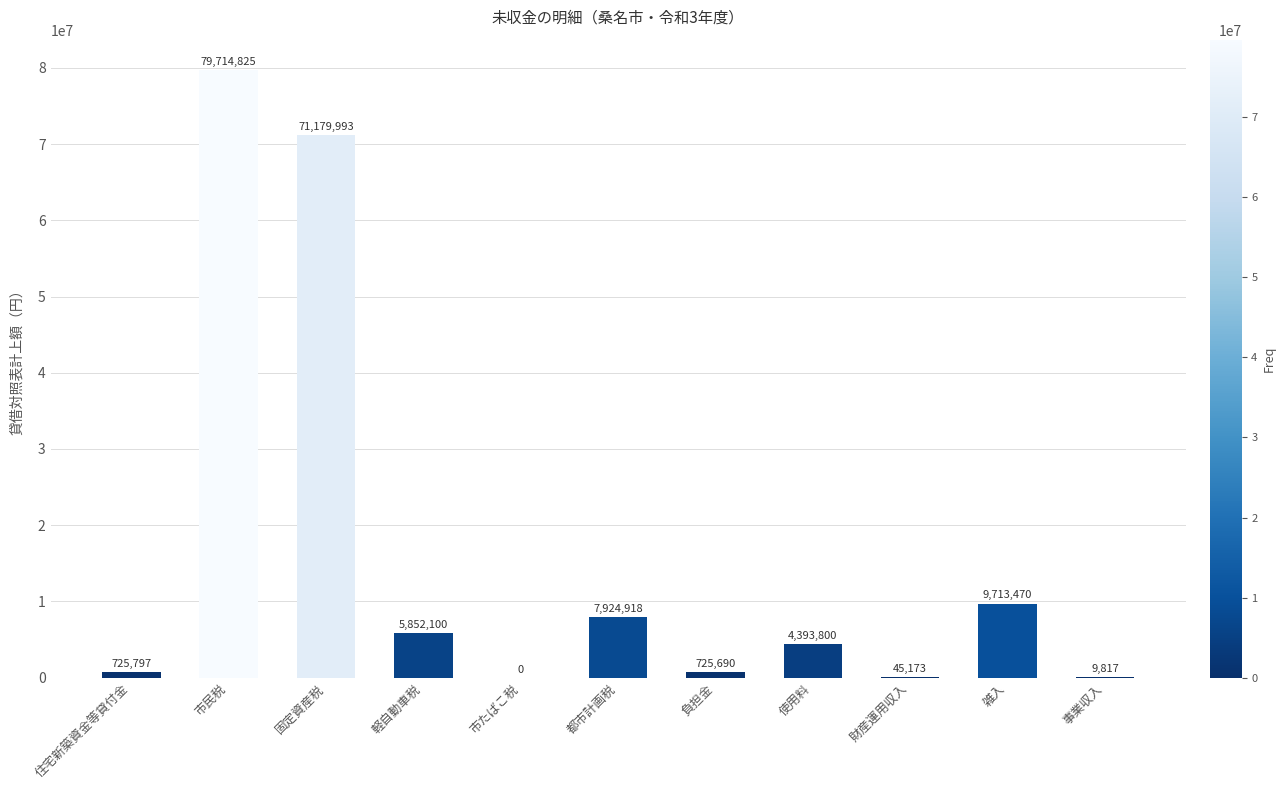

Which category has the highest value across all series?

市民税